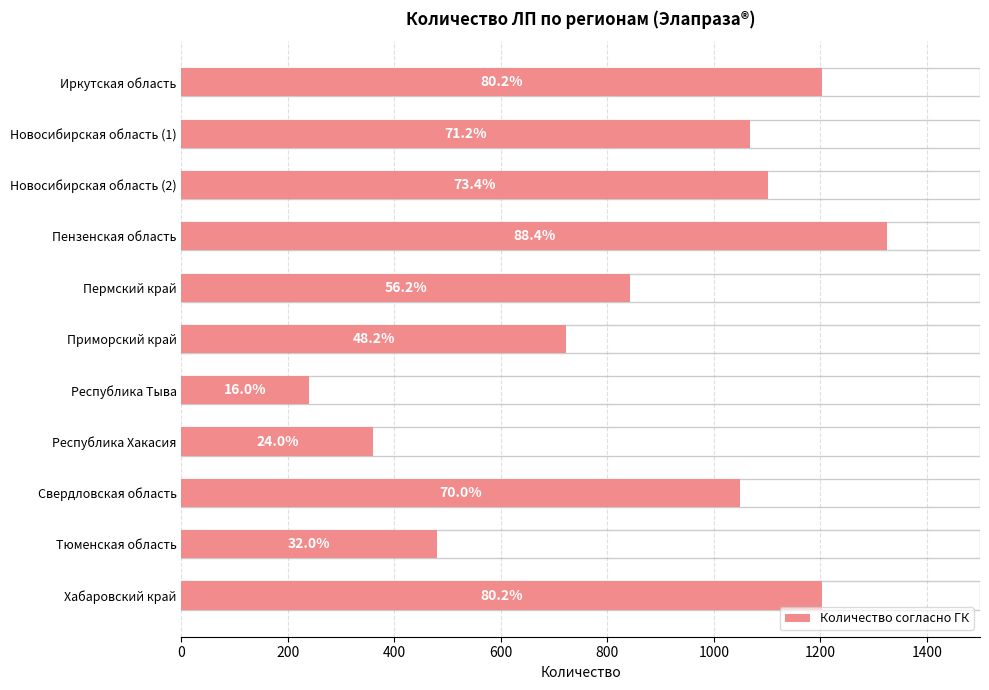

Reading left to right, list all the values displayed in this chart.

1203	1068	1101	1326	843	723	240	360	1050	480	1203